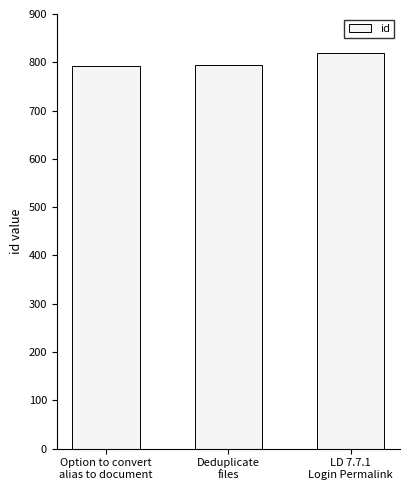

How many bars are there in total?

3